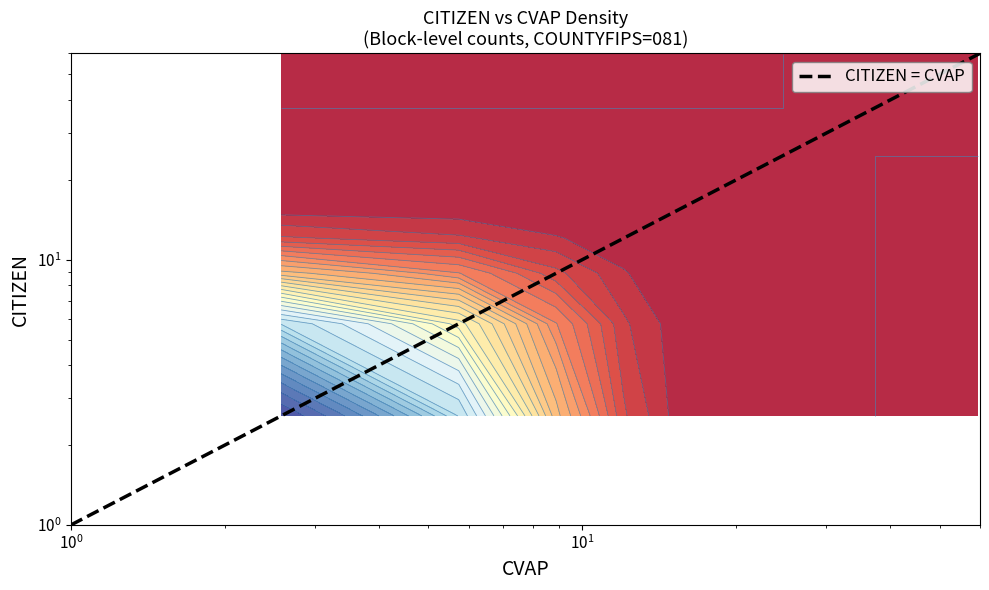

What is the maximum value shown in the chart?

60